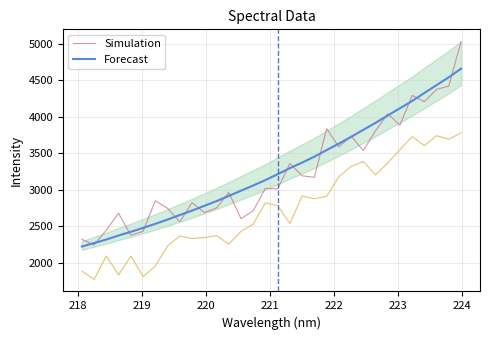

What is the maximum value for Simulation?

5026.5